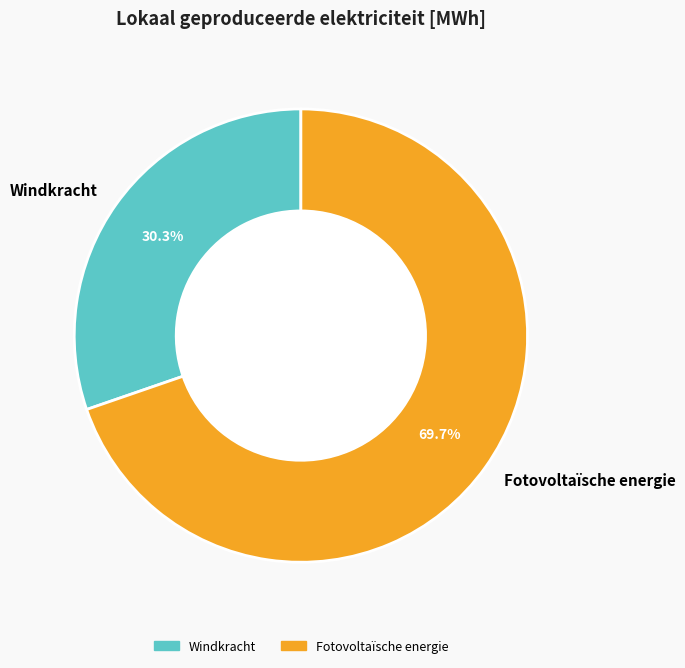

Which slice is the largest?

Fotovoltaïsche energie